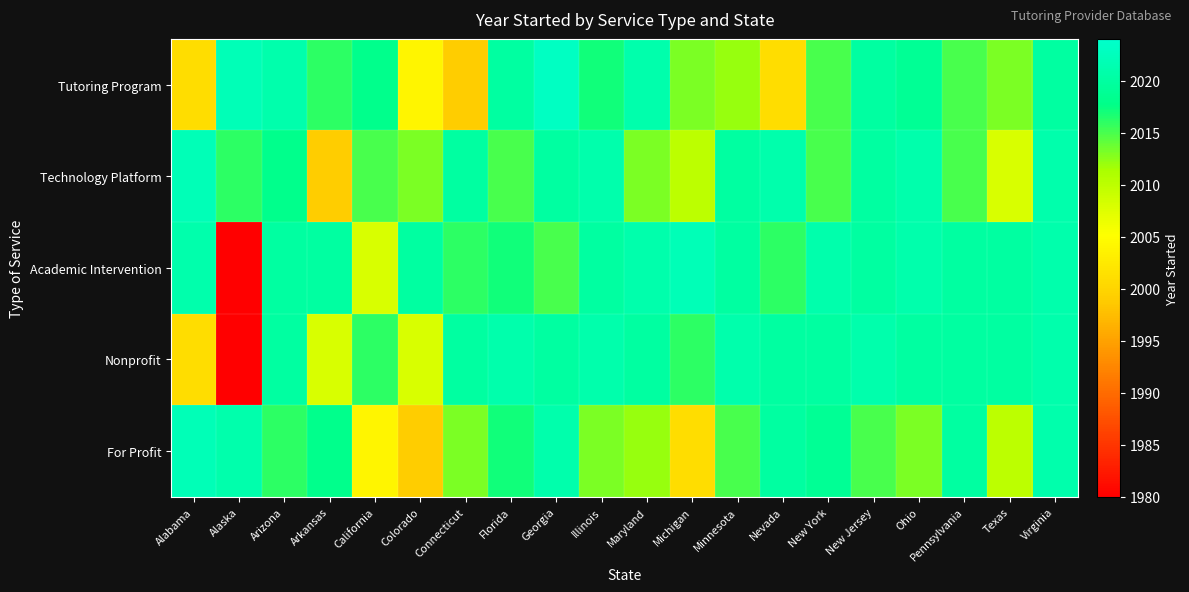

Rank the series by their maximum value, from lowest to highest.

Nonprofit, Technology Platform, Academic Intervention, For Profit, Tutoring Program